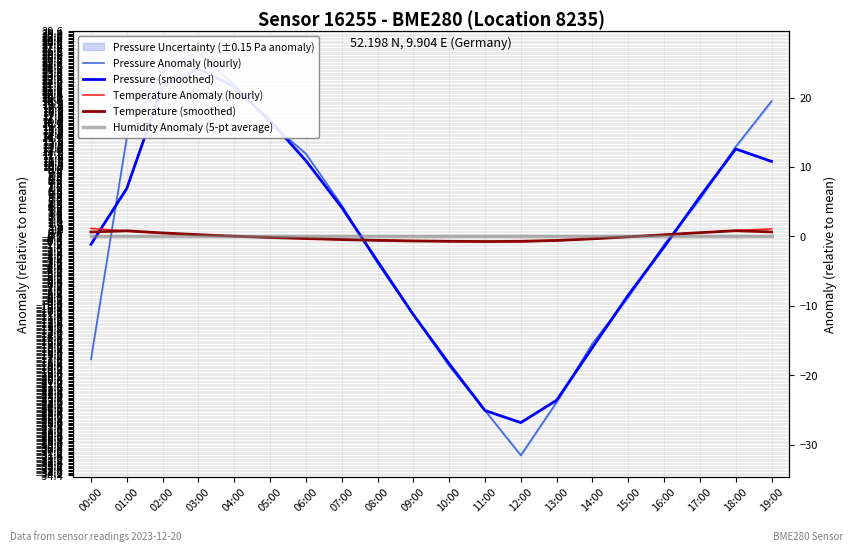

How many interior local peaks does the Pressure (smoothed) series have?

2